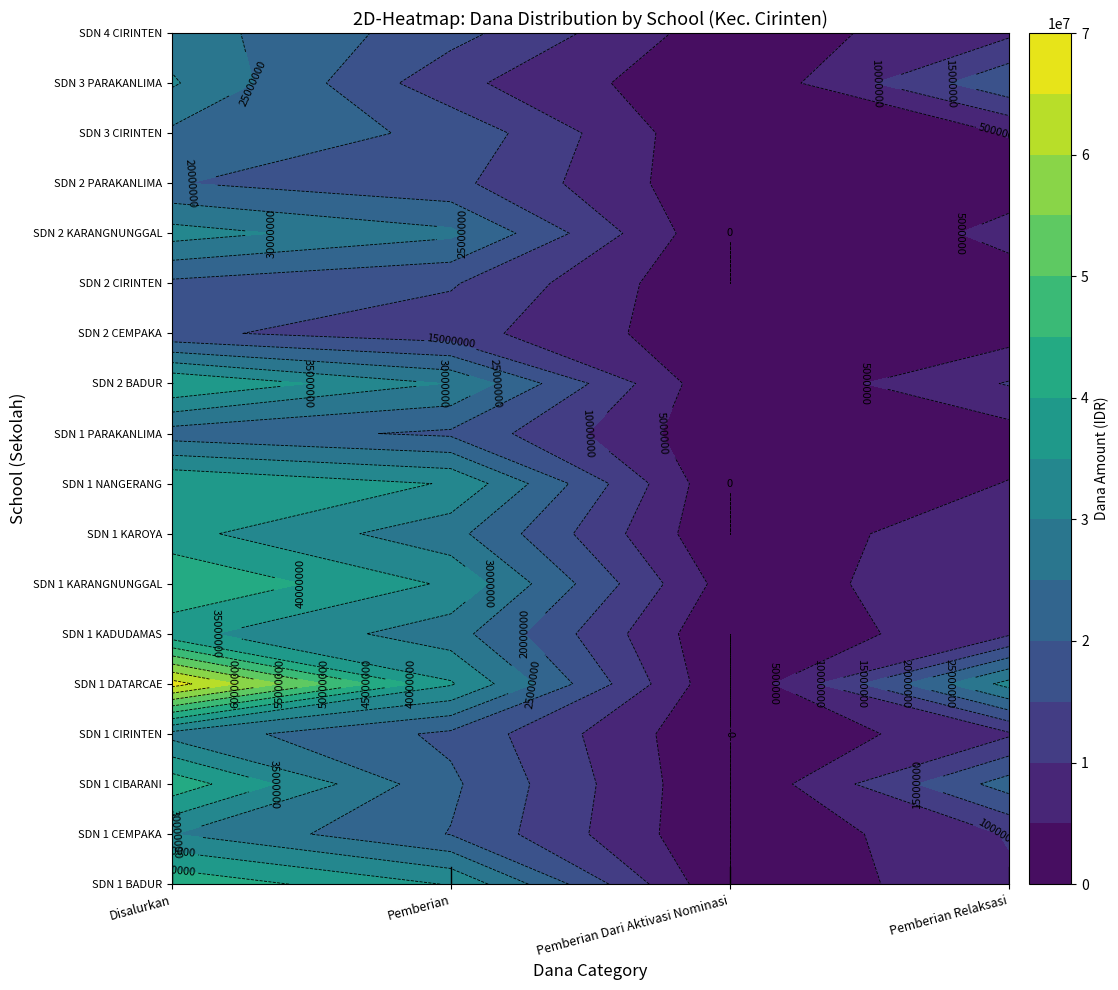

Which series changed the most between 1 and 3?

SDN 1 NANGERANG